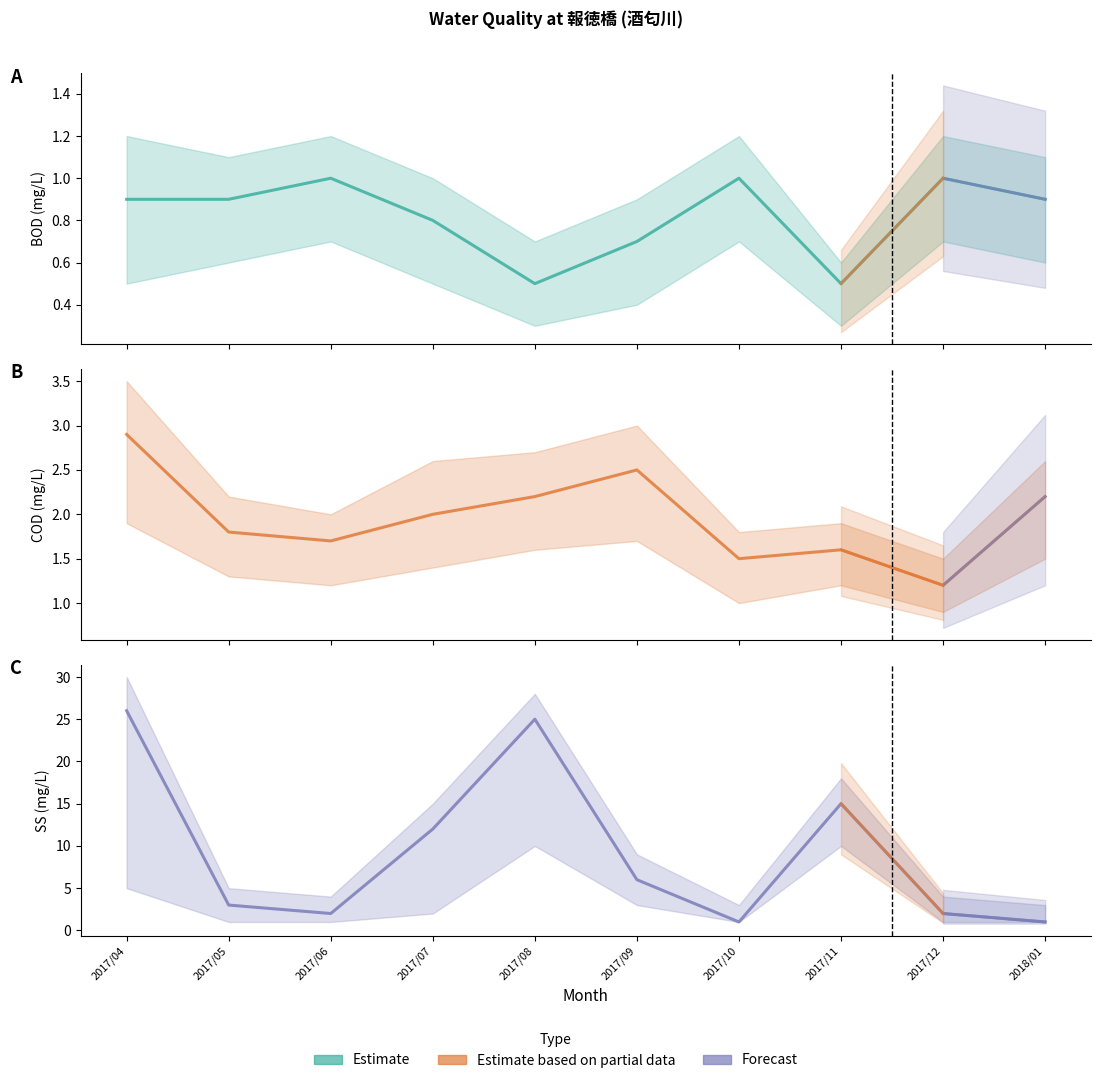

How many interior local valleys does the BOD series have?

2